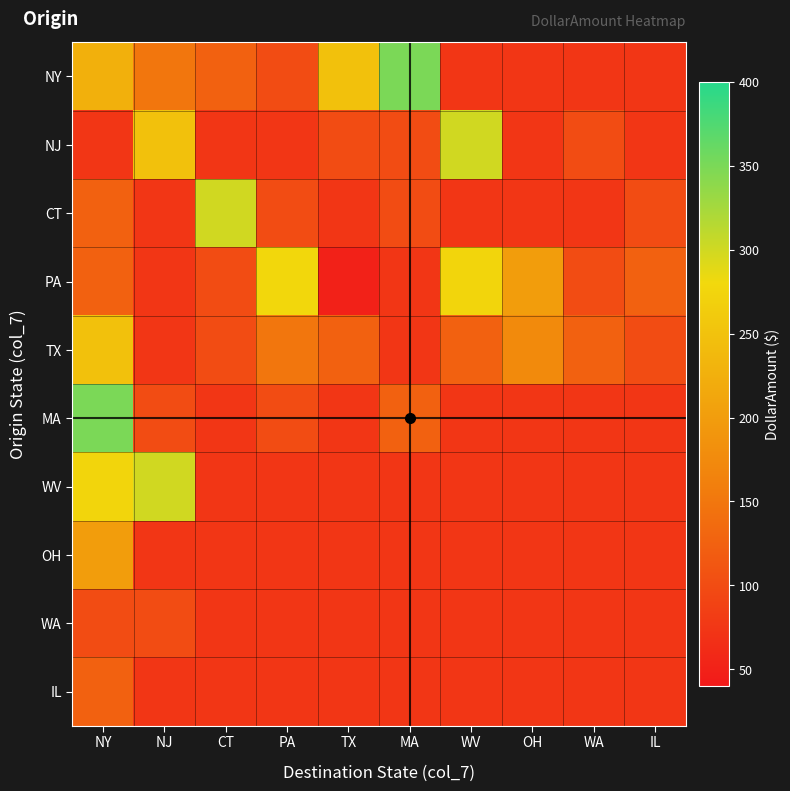

Which category has the highest value across all series?

MA